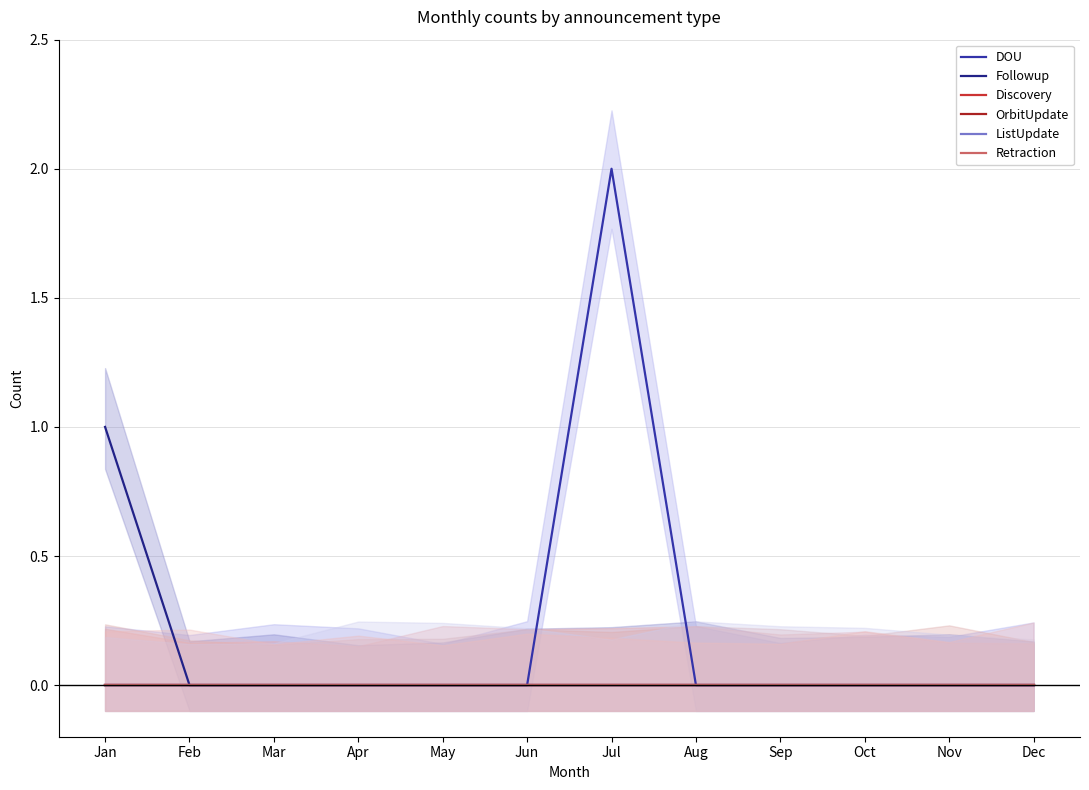

Which has a higher value, Dec or Nov?

Dec